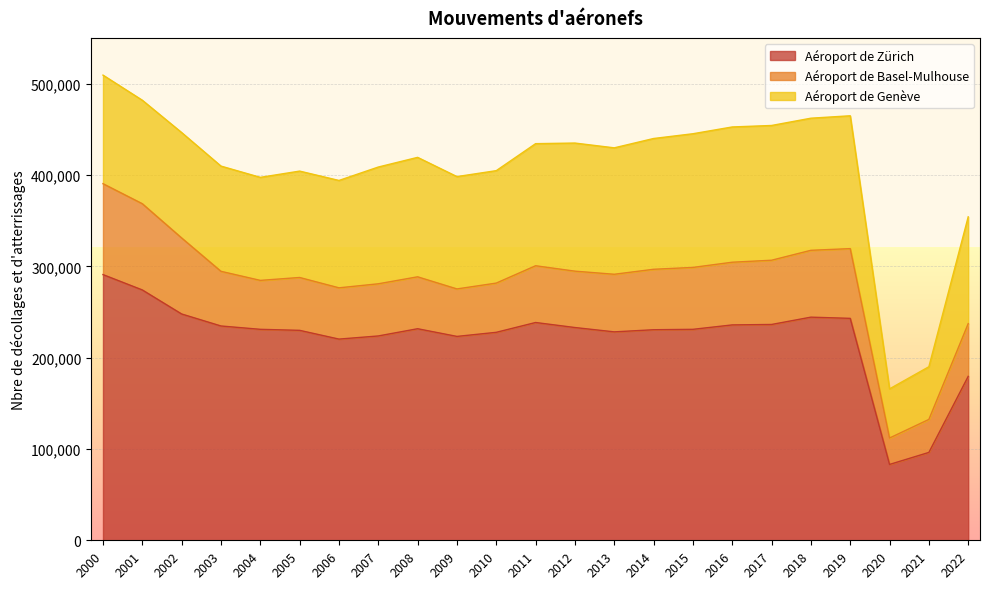

How many categories are shown in the chart?

23